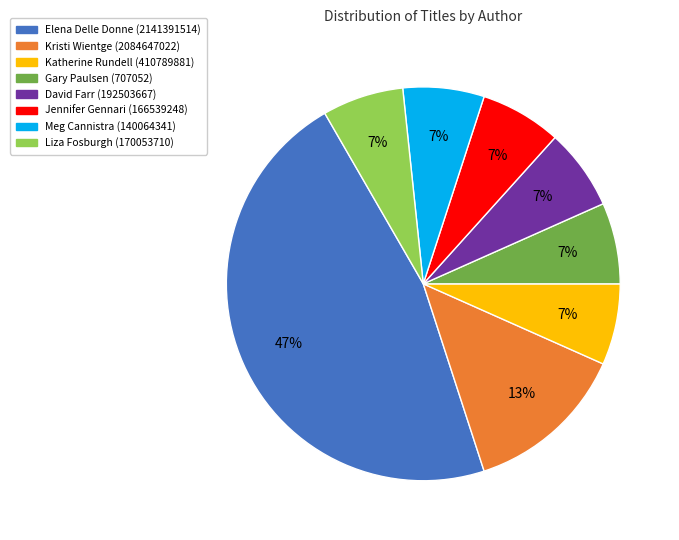

To the nearest percent, what portion does David Farr (192503667) represent?

7%